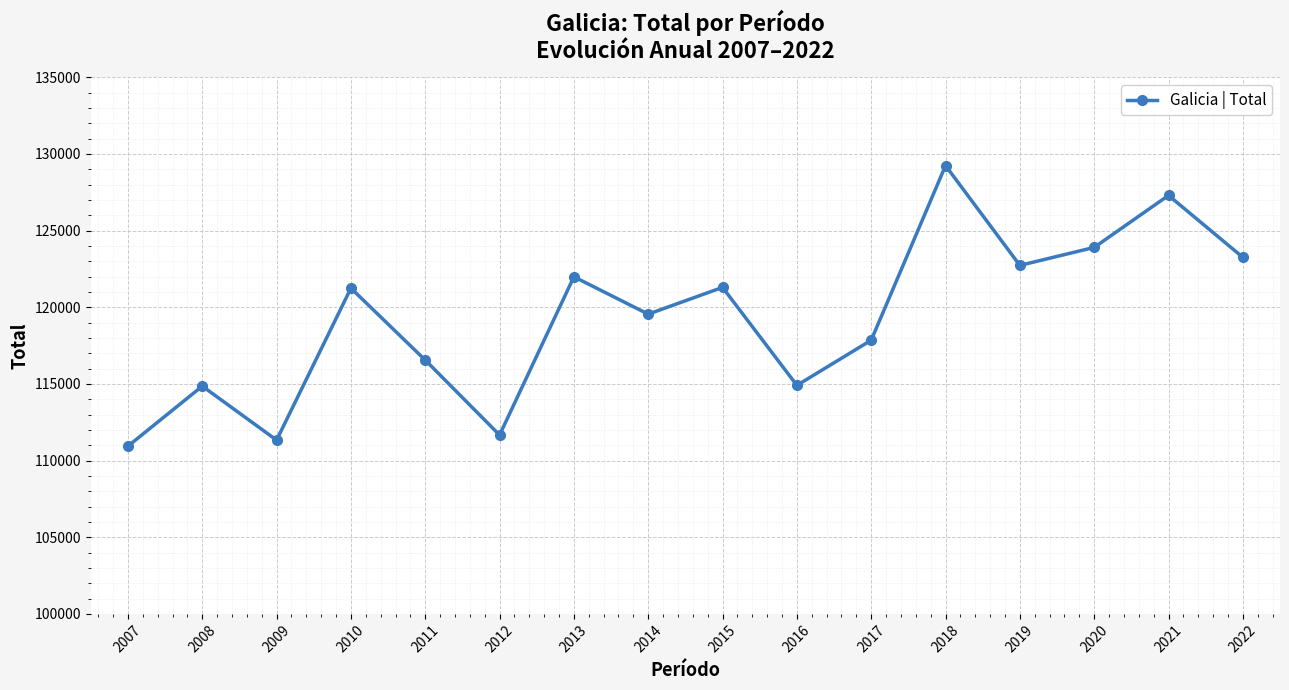

True or false: the data has more than 2 interior local peaks.

True